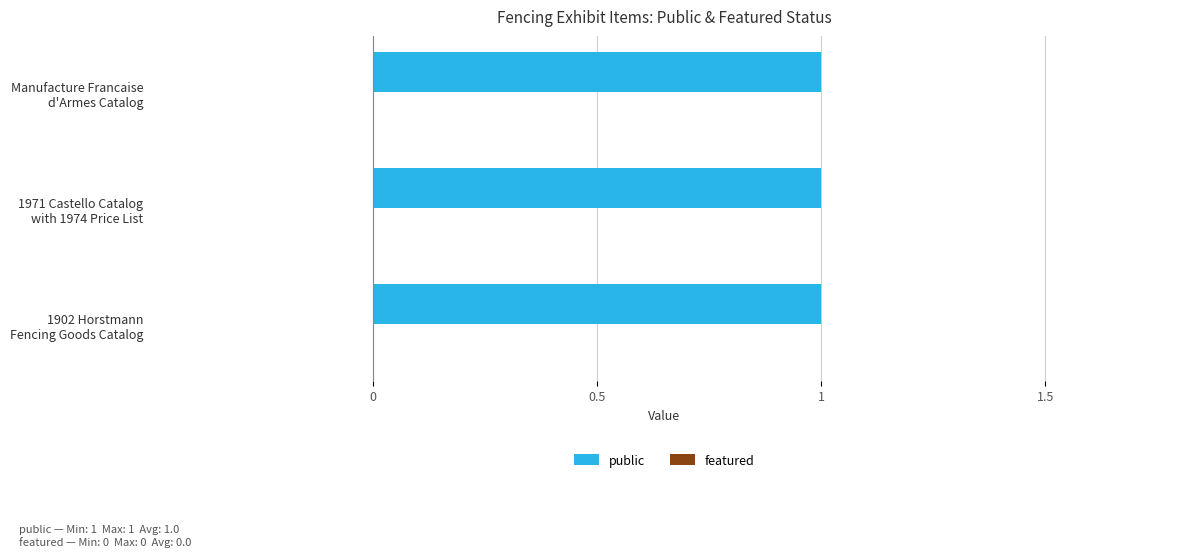

Which label corresponds to the largest value in the chart?

1902 Horstmann Fencing Goods Catalog